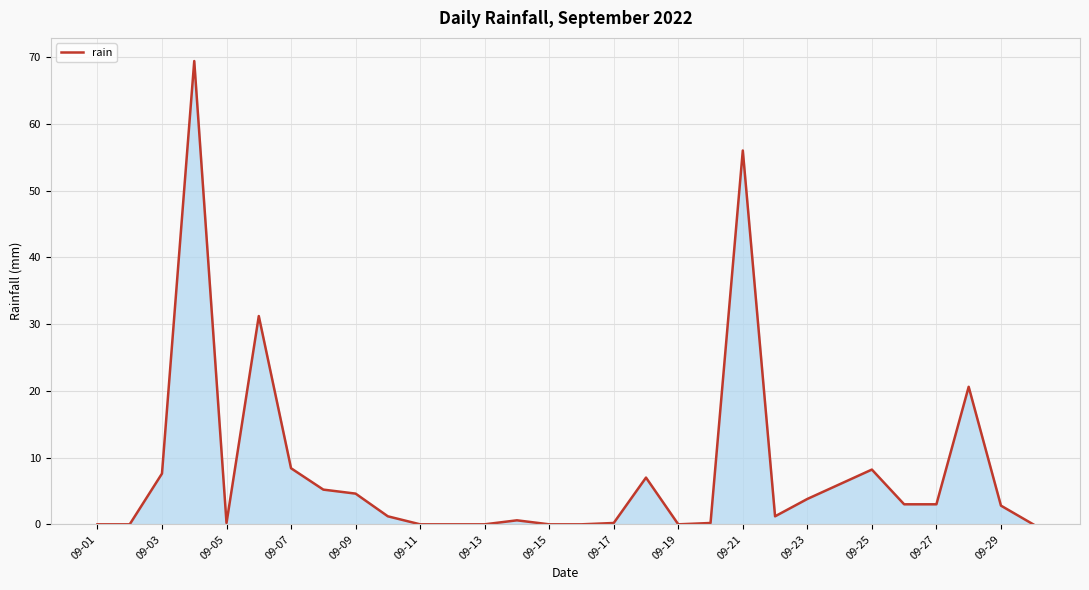

What is the difference between the maximum and minimum values?

69.4